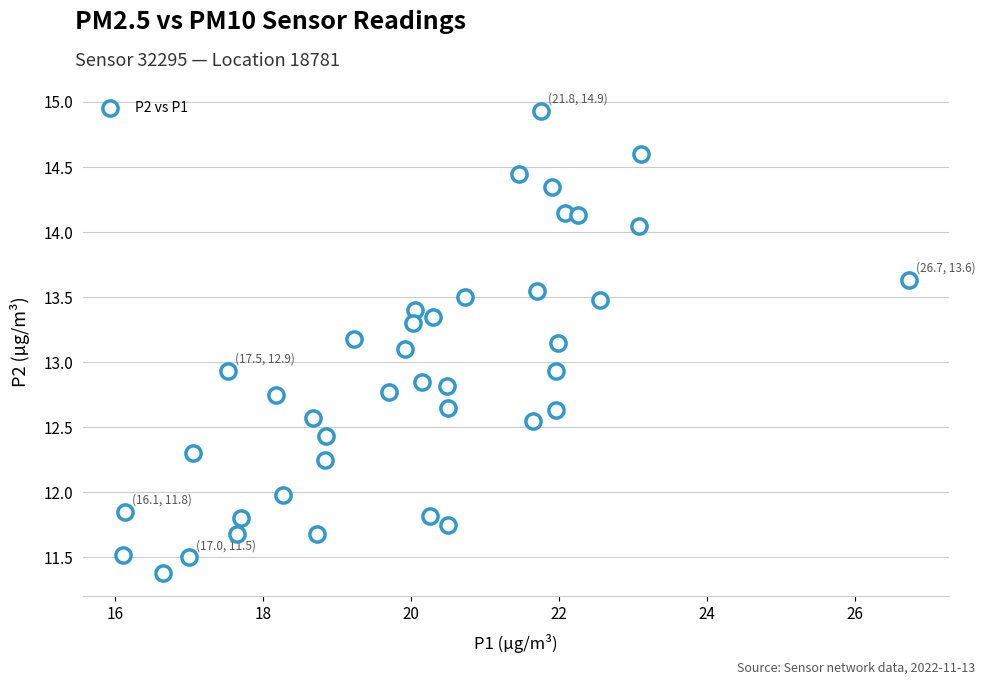

What is the range of X values (max minus min)?

10.6